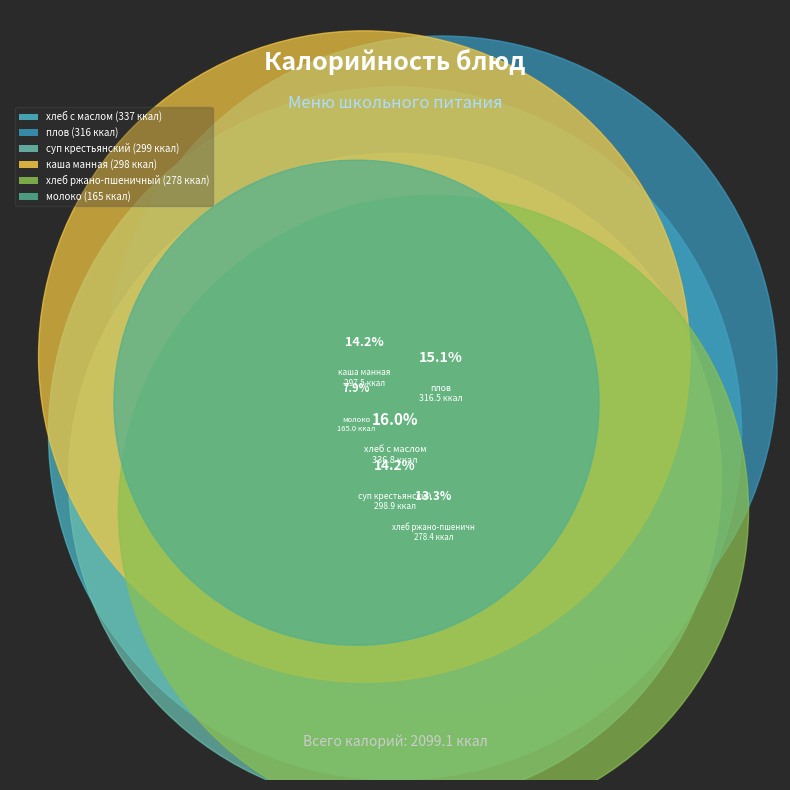

Does any single category account for the majority?

No